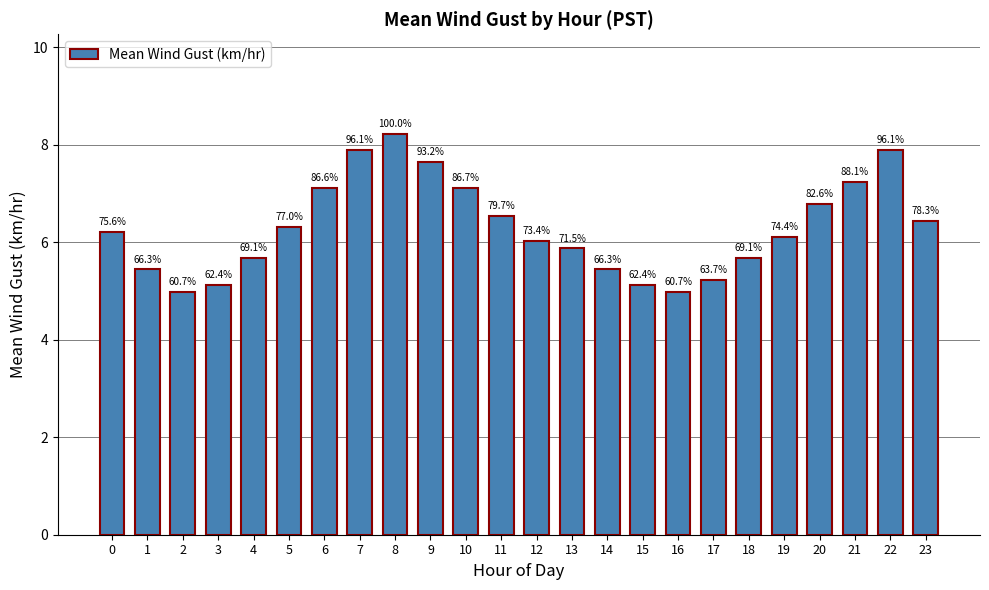

What is the average value?

6.3